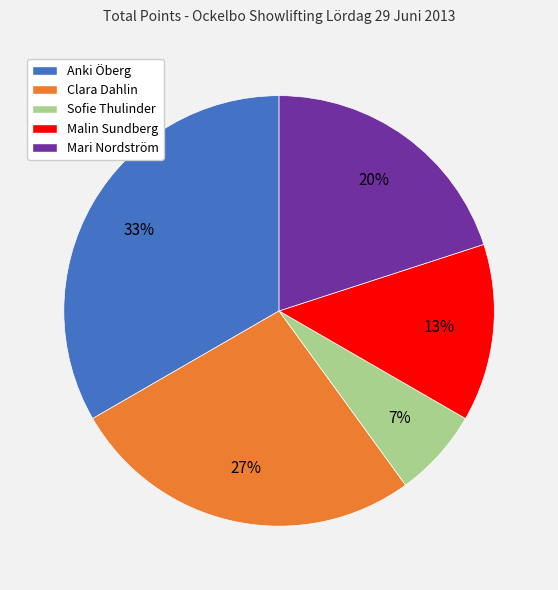

True or false: Mari Nordström accounts for 13% of the total.

False